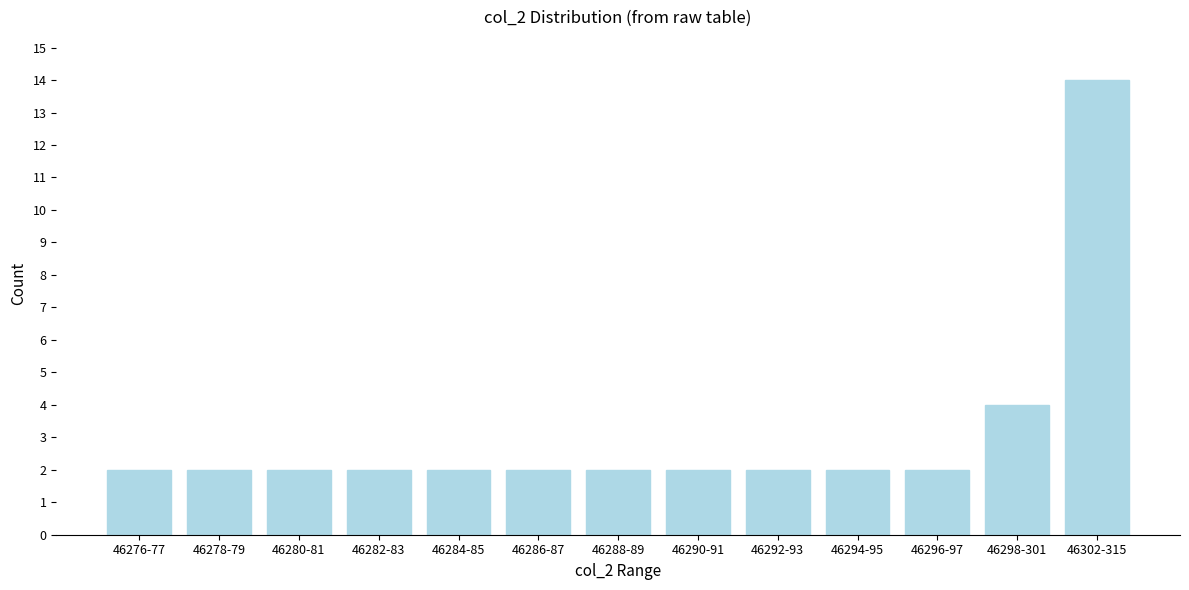

Reading left to right, extract all data points from this chart.

2	2	2	2	2	2	2	2	2	2	2	4	14